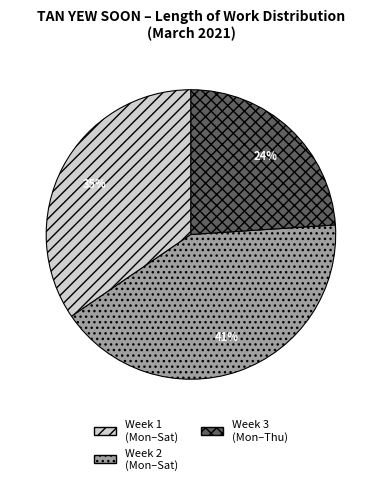

Is there any slice that represents more than half of the pie?

No